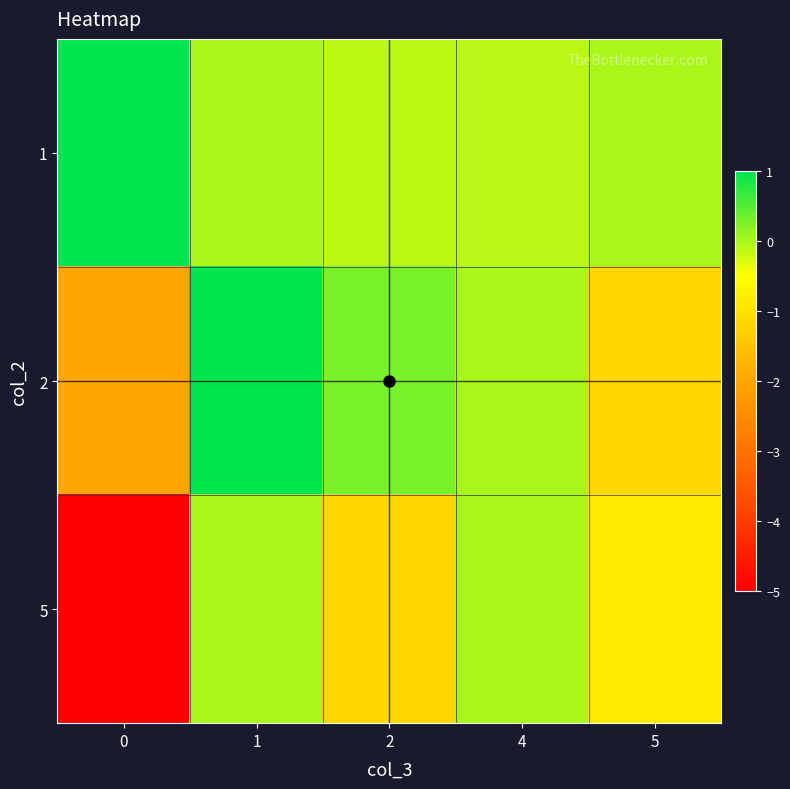

Reading left to right, what are all the values shown in this chart?

1: 0=1.0	1=0.0	2=-0.1	4=-0.1	5=0.0
2: 0=-2.0	1=1.0	2=0.3	4=0.0	5=-1.2
5: 0=-5.0	1=0.0	2=-1.2	4=0.0	5=-0.9